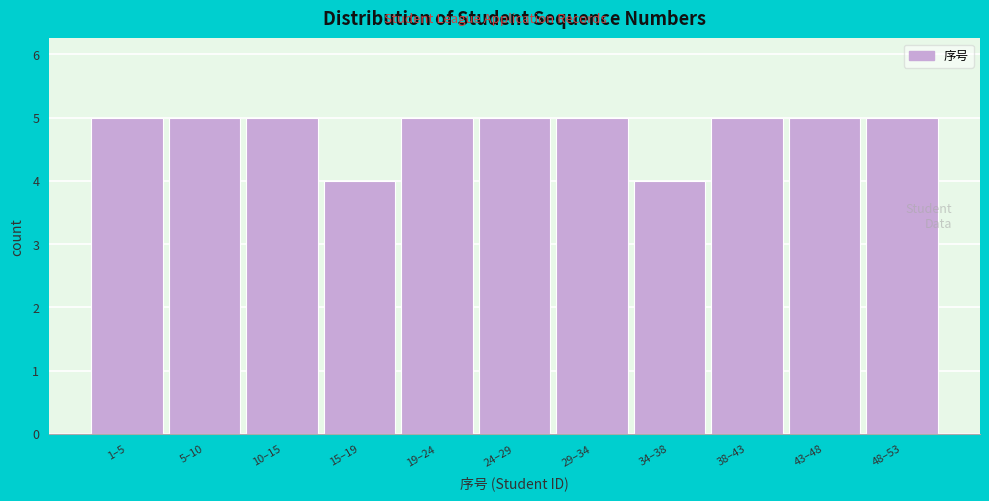

Reading left to right, transcribe all the data shown in this chart.

5	5	5	4	5	5	5	4	5	5	5